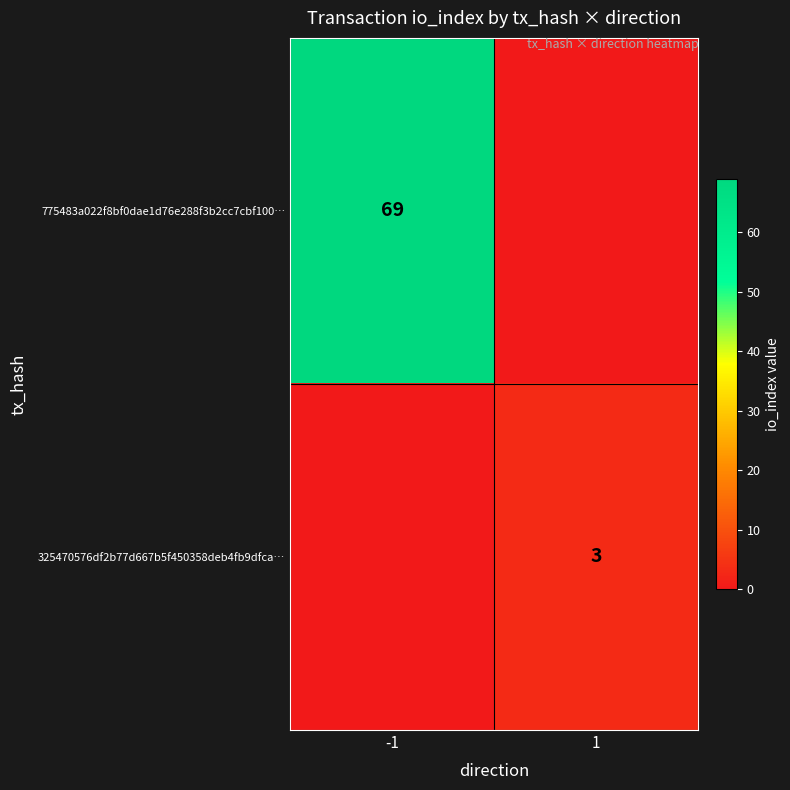

Is it true that 775483a022f8bf0dae1d76e288f3b2cc7cbf100… equals 103 at -1?

False